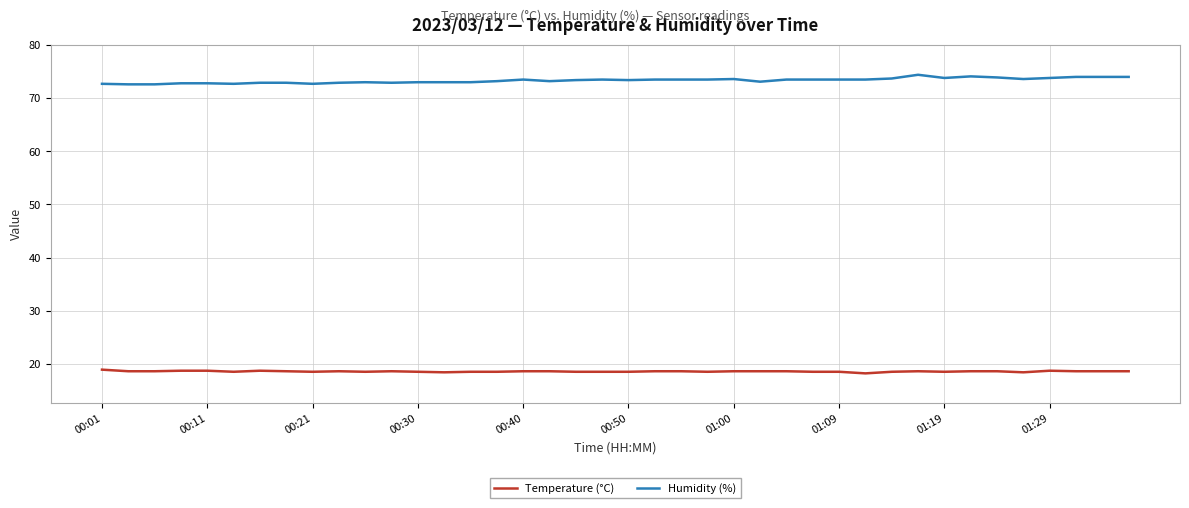

Which series has the largest total across all categories?

Humidity (%)